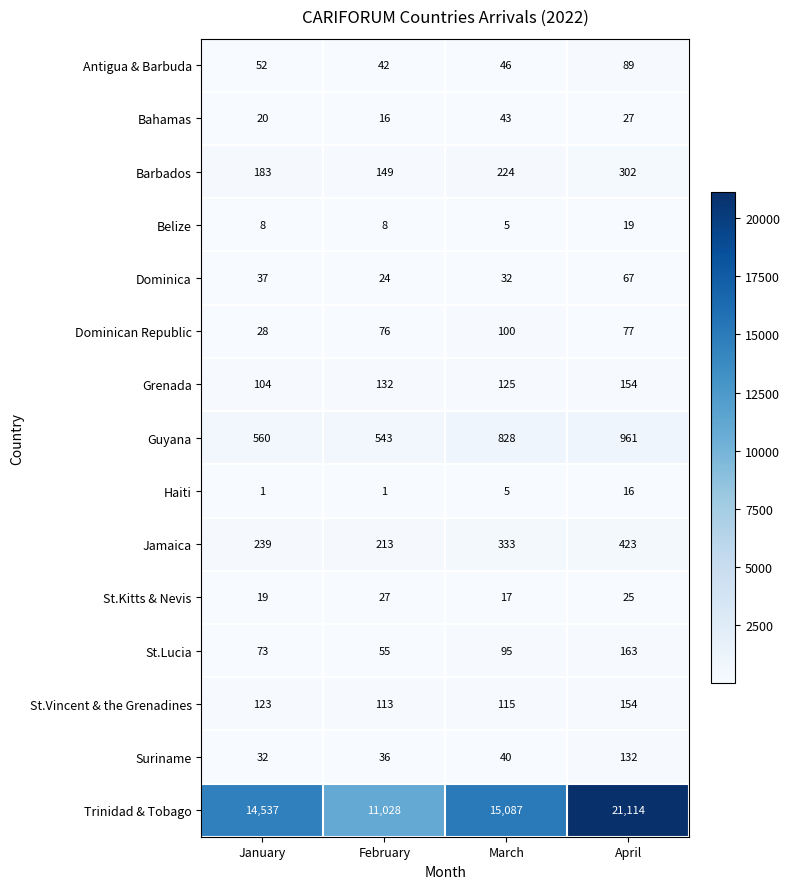

What is the difference between the second highest and minimum values in the Bahamas series?

11